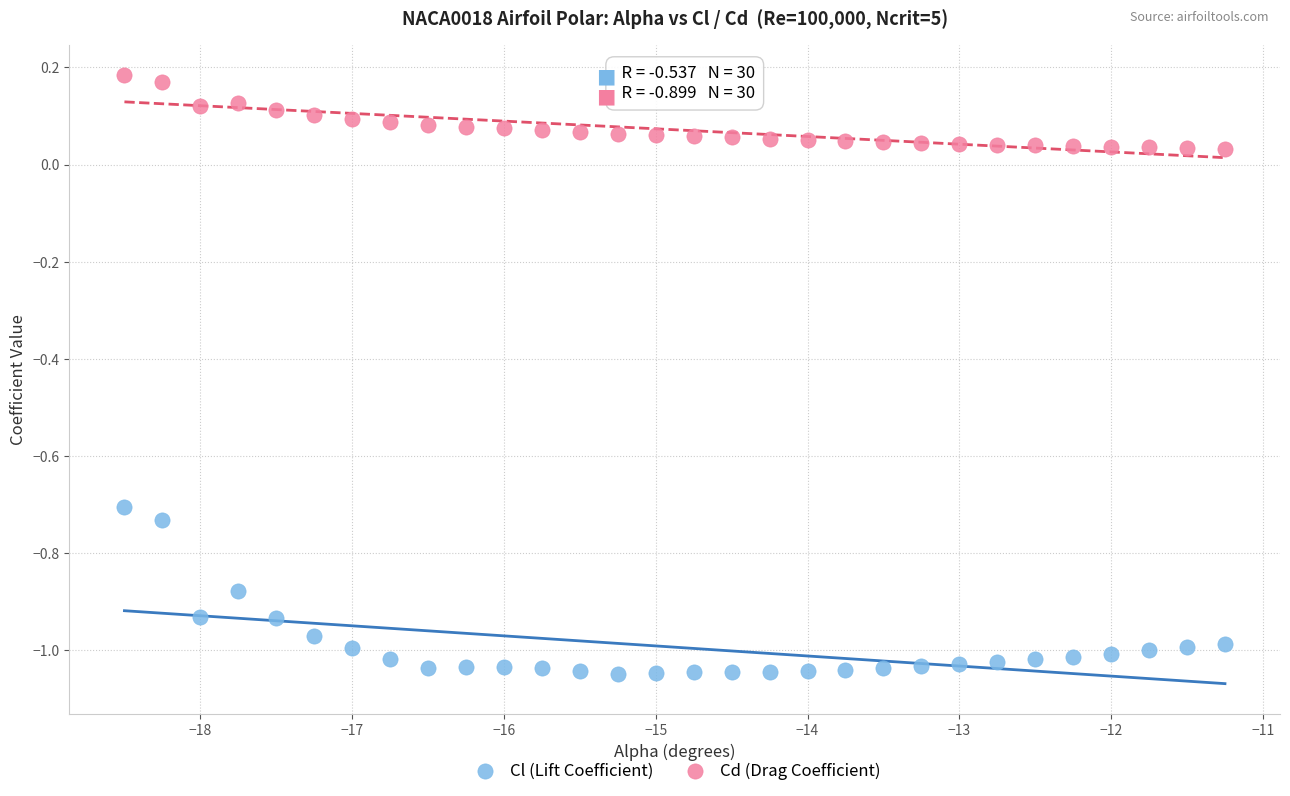

What are all the series names shown in the legend?

Cl (Lift Coefficient), Cd (Drag Coefficient)